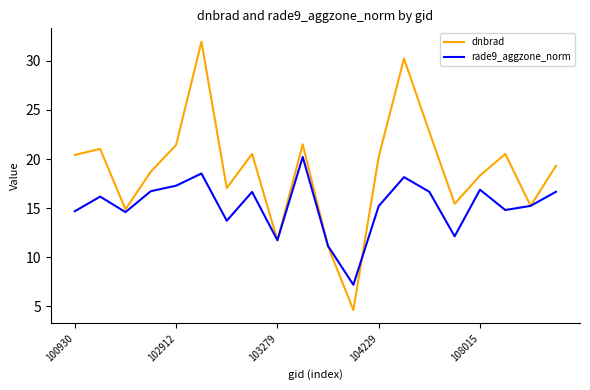

Which series has the largest total across all categories?

dnbrad